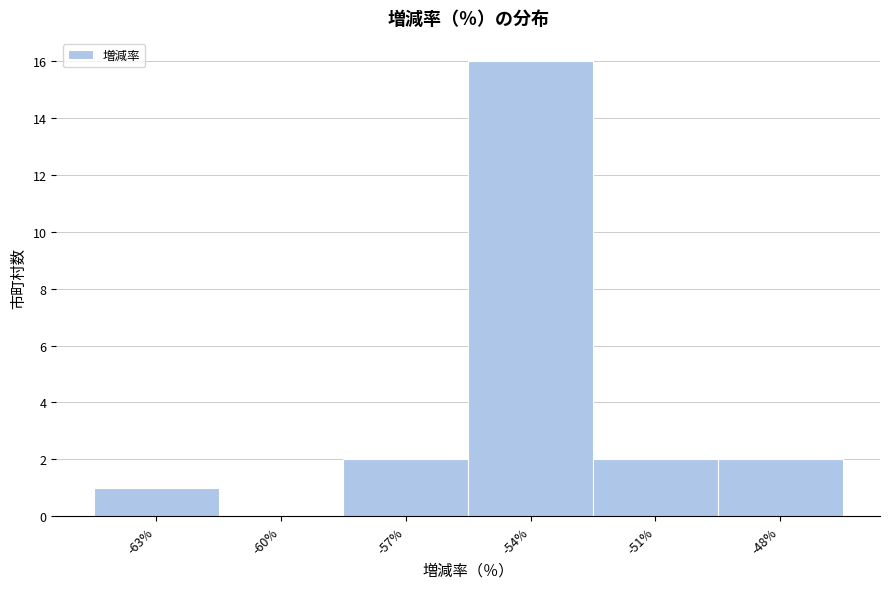

Reading right to left, list all the values displayed in this chart.

-48%=2	-51%=2	-54%=16	-57%=2	-60%=0	-63%=1